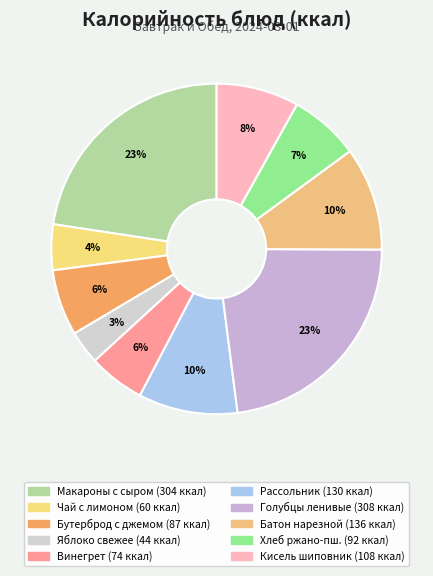

Count the number of slices in the pie.

10